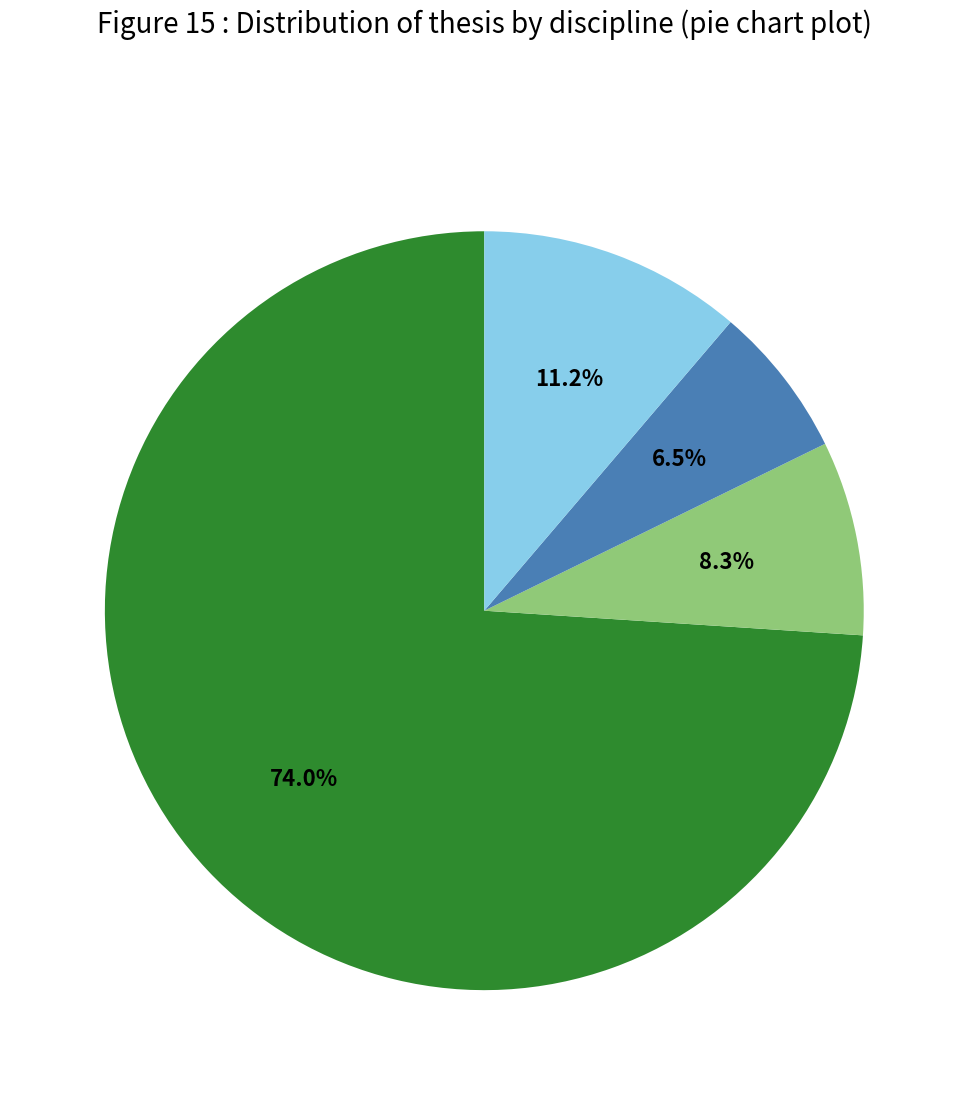

Is there a majority slice in this chart?

Yes